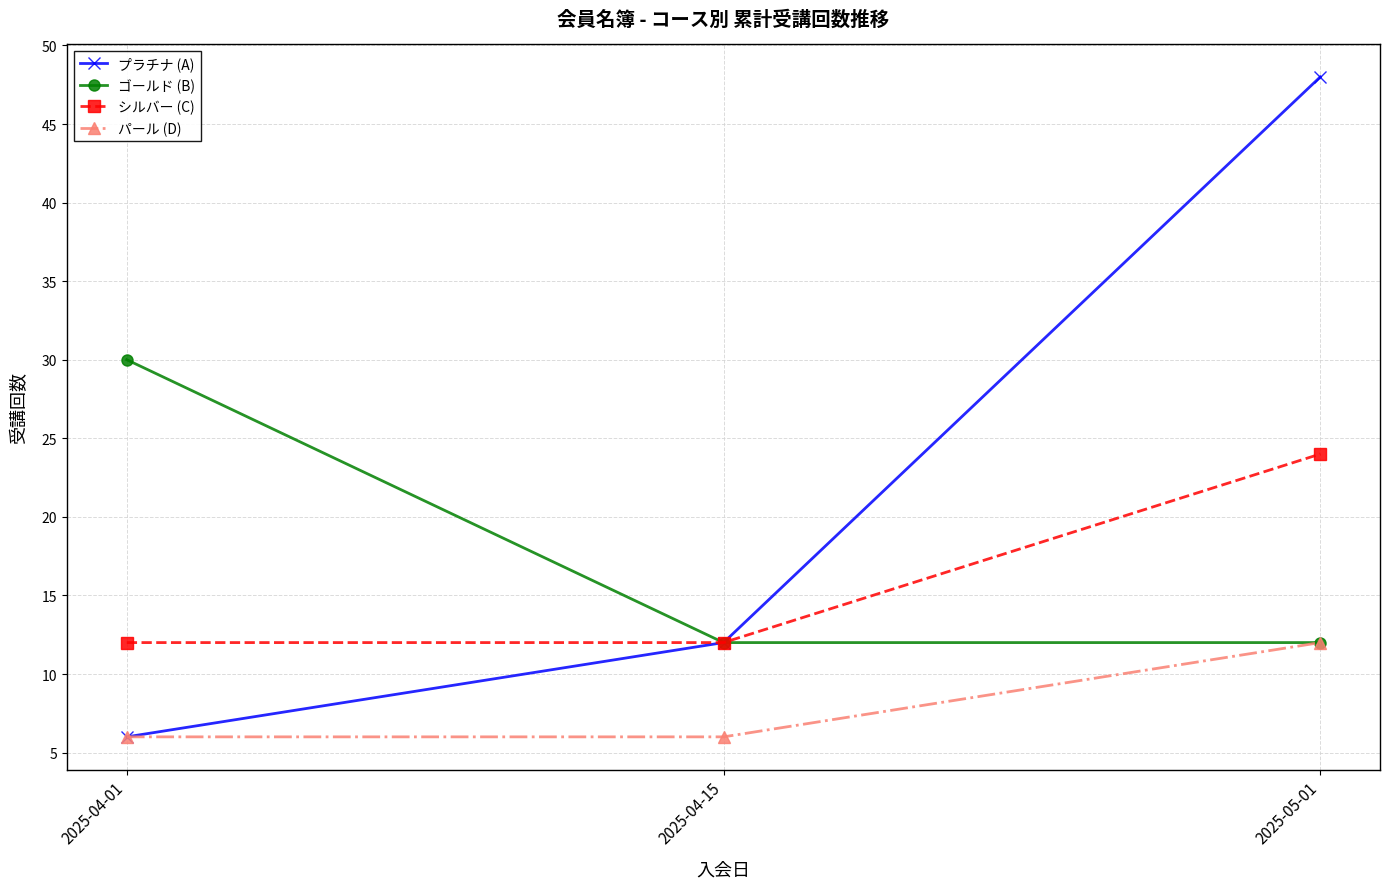

What are all the series names shown in the legend?

プラチナ (A), ゴールド (B), シルバー (C), パール (D)